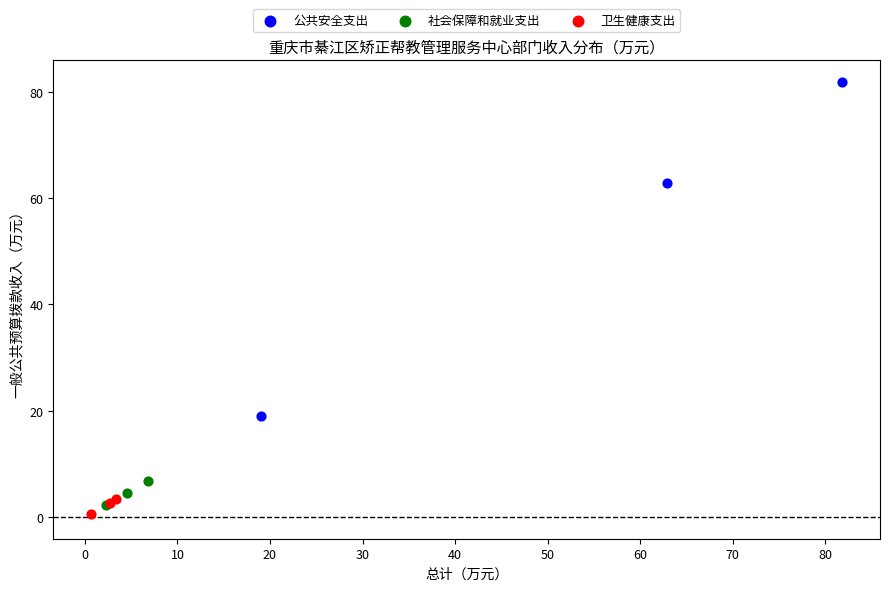

Which series reaches the maximum Y coordinate?

公共安全支出